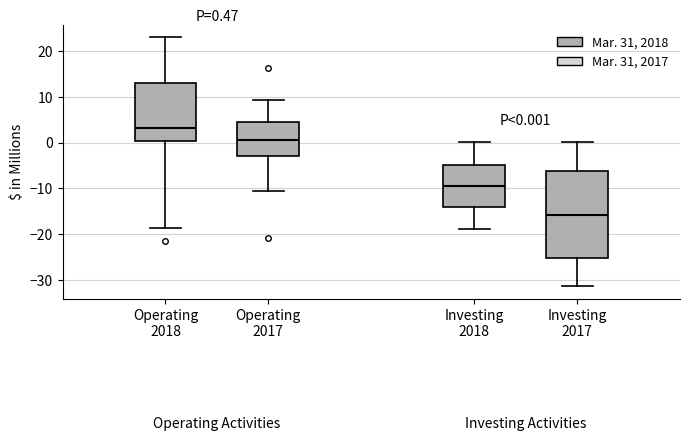

Which box's median line is the highest?

Operating 2018